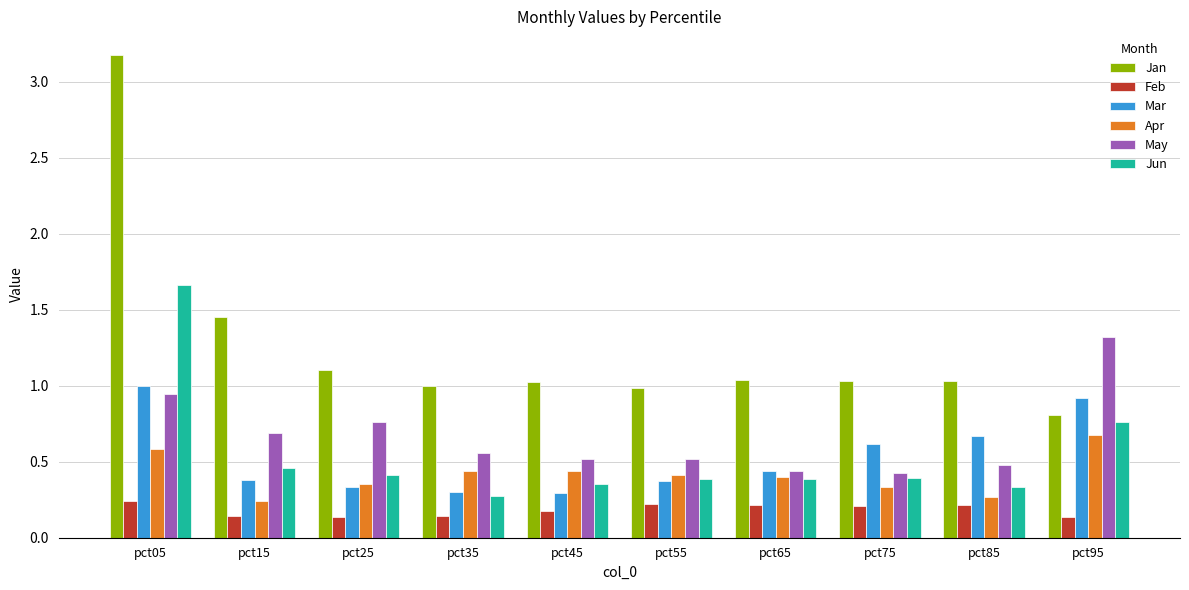

List the series in order of their peak value, lowest first.

Feb, Apr, Mar, May, Jun, Jan